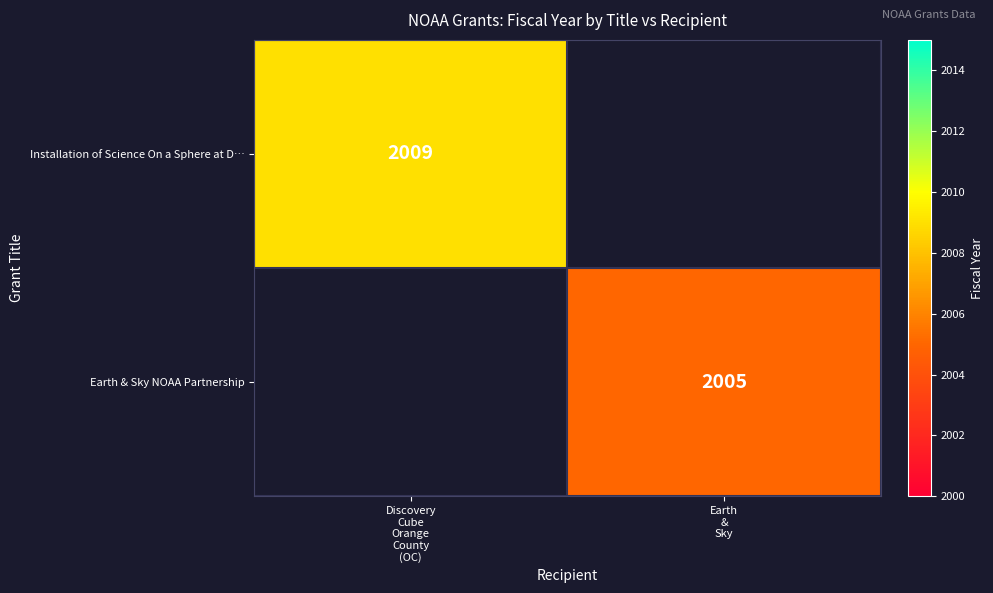

What is the minimum value shown in the chart?

2005.0